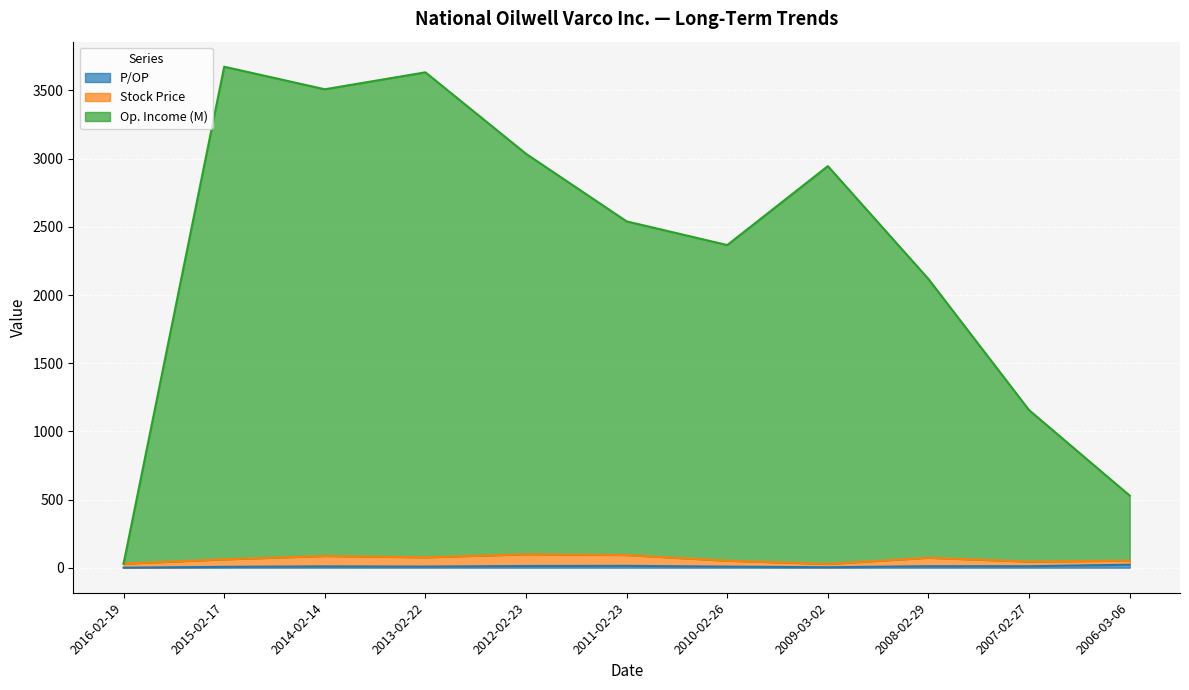

At which label is P/OP closest to 10?

2014-02-14